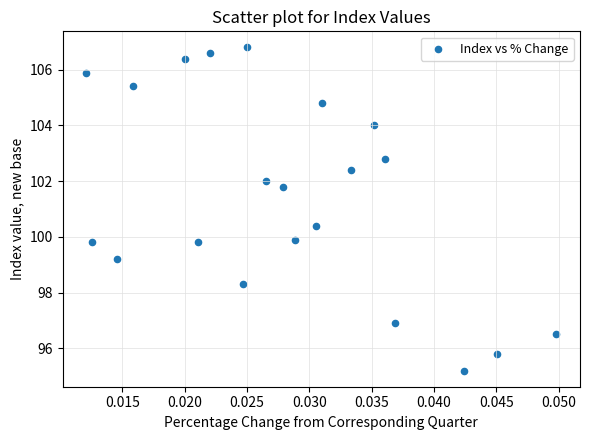

What is the range of Y values (max minus min)?

11.6